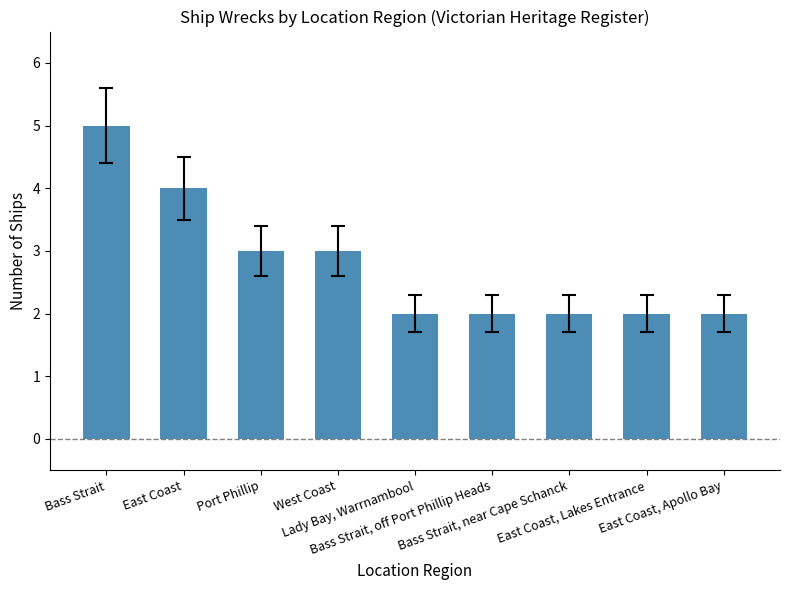

How many values are between 2 and 3?

7